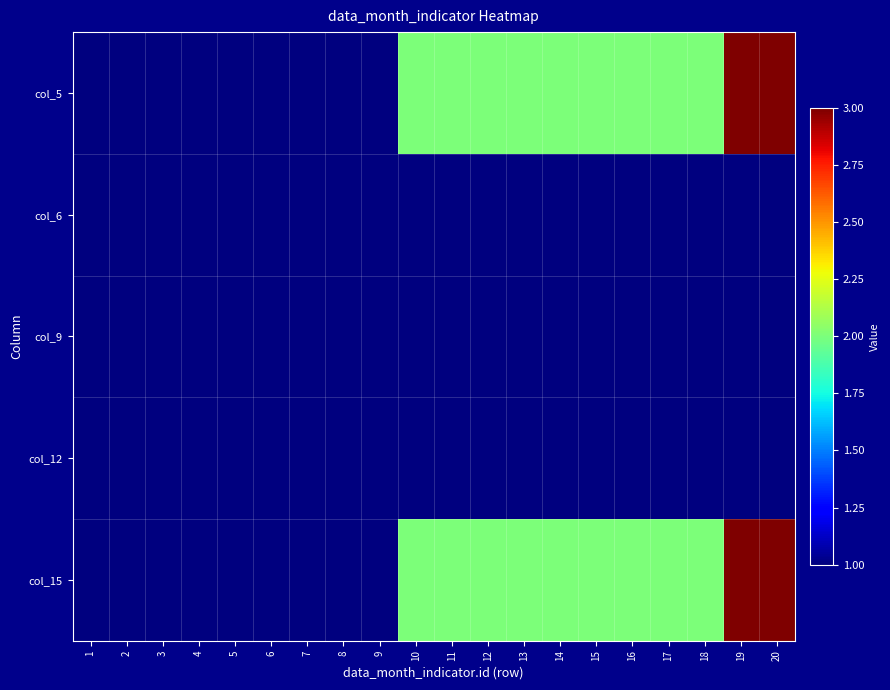

Reading right to left, transcribe all the data shown in this chart.

col_5: 20=3	19=3	18=2	17=2	16=2	15=2	14=2	13=2	12=2	11=2	10=2	9=1	8=1	7=1	6=1	5=1	4=1	3=1	2=1	1=1
col_6: 20=1	19=1	18=1	17=1	16=1	15=1	14=1	13=1	12=1	11=1	10=1	9=1	8=1	7=1	6=1	5=1	4=1	3=1	2=1	1=1
col_9: 20=1	19=1	18=1	17=1	16=1	15=1	14=1	13=1	12=1	11=1	10=1	9=1	8=1	7=1	6=1	5=1	4=1	3=1	2=1	1=1
col_12: 20=1	19=1	18=1	17=1	16=1	15=1	14=1	13=1	12=1	11=1	10=1	9=1	8=1	7=1	6=1	5=1	4=1	3=1	2=1	1=1
col_15: 20=3	19=3	18=2	17=2	16=2	15=2	14=2	13=2	12=2	11=2	10=2	9=1	8=1	7=1	6=1	5=1	4=1	3=1	2=1	1=1